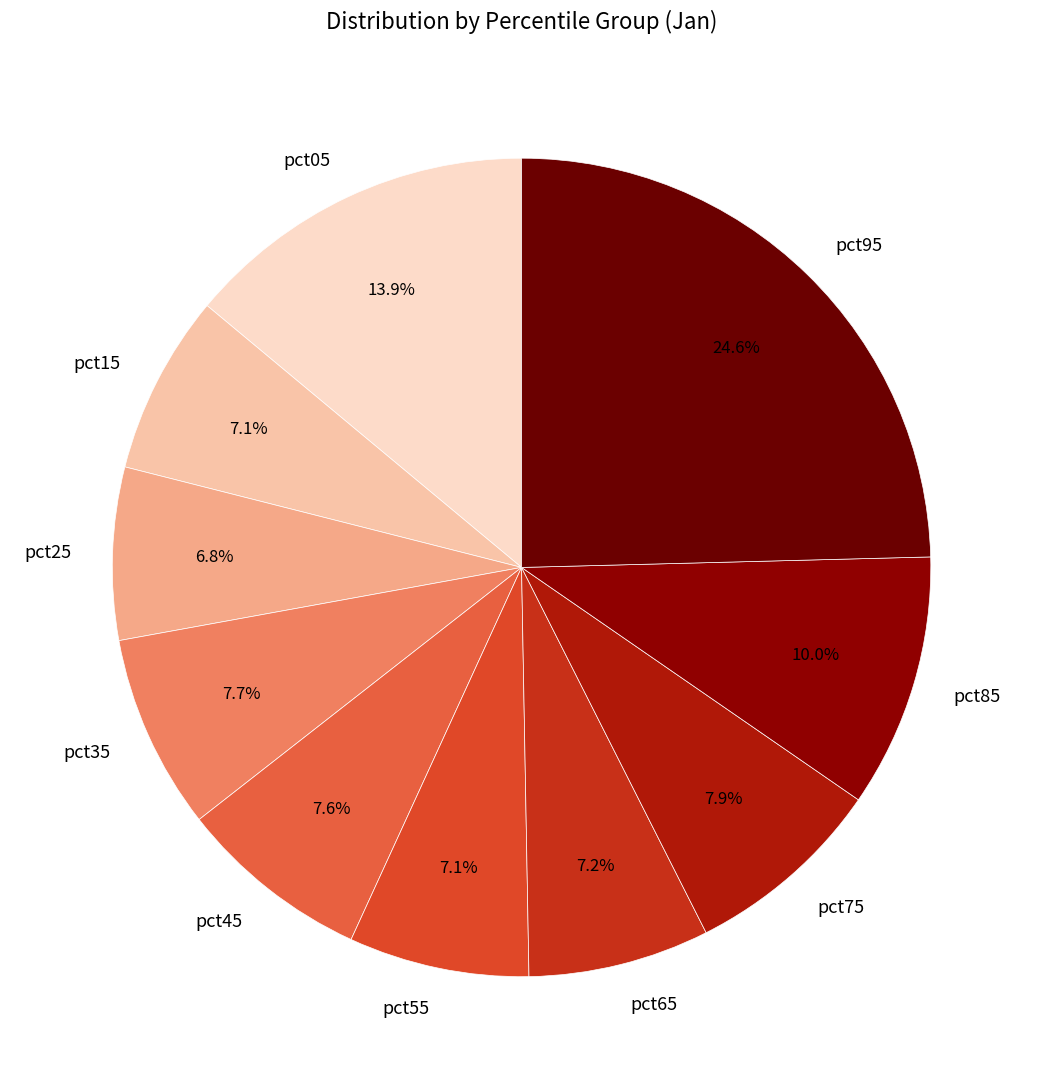

The pct75 slice represents 8% of the pie. True or false?

True